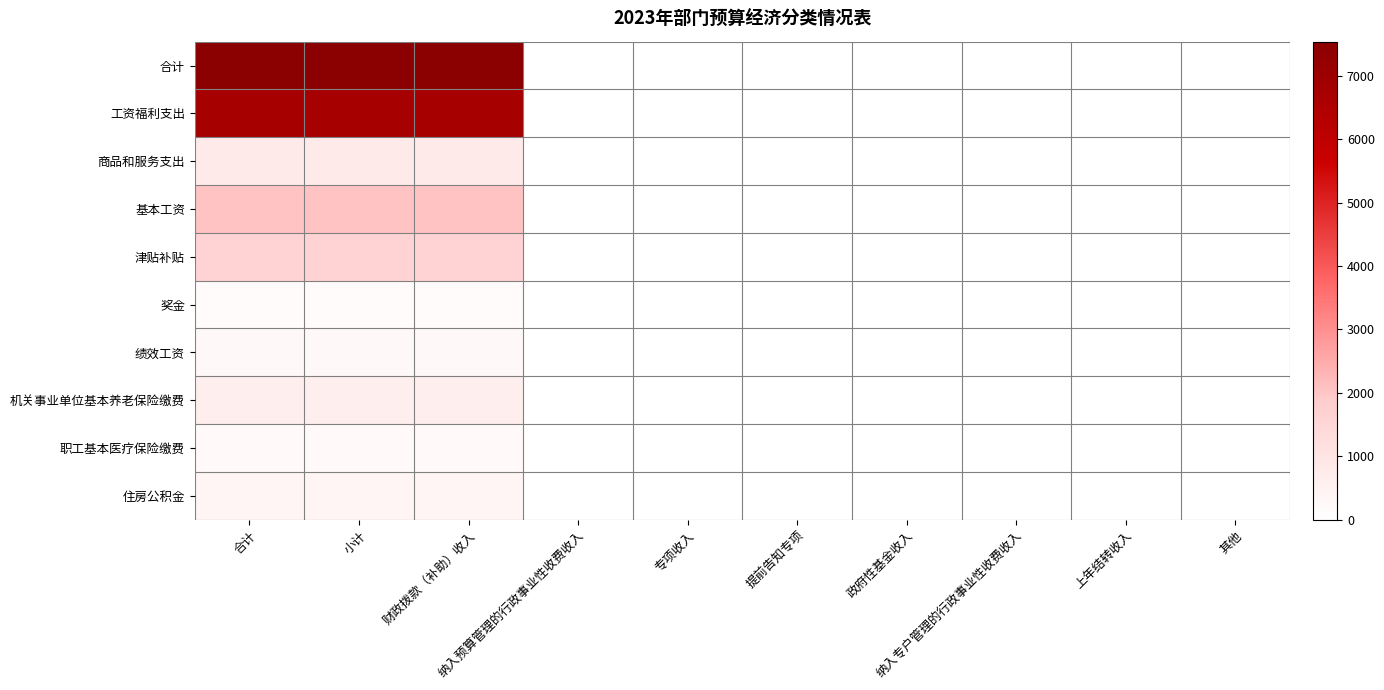

Reading left to right, extract all data points from this chart.

合计: 合计=7536.8	小计=7536.8	财政拨款（补助）收入=7536.8	纳入预算管理的行政事业性收费收入=0.0	专项收入=0.0	提前告知专项=0.0	政府性基金收入=0.0	纳入专户管理的行政事业性收费收入=0.0	上年结转收入=0.0	其他=0.0
工资福利支出: 合计=6720.6	小计=6720.6	财政拨款（补助）收入=6720.6	纳入预算管理的行政事业性收费收入=0.0	专项收入=0.0	提前告知专项=0.0	政府性基金收入=0.0	纳入专户管理的行政事业性收费收入=0.0	上年结转收入=0.0	其他=0.0
商品和服务支出: 合计=773.5	小计=773.5	财政拨款（补助）收入=773.5	纳入预算管理的行政事业性收费收入=0.0	专项收入=0.0	提前告知专项=0.0	政府性基金收入=0.0	纳入专户管理的行政事业性收费收入=0.0	上年结转收入=0.0	其他=0.0
基本工资: 合计=2049.9	小计=2049.9	财政拨款（补助）收入=2049.9	纳入预算管理的行政事业性收费收入=0.0	专项收入=0.0	提前告知专项=0.0	政府性基金收入=0.0	纳入专户管理的行政事业性收费收入=0.0	上年结转收入=0.0	其他=0.0
津贴补贴: 合计=1634.3	小计=1634.3	财政拨款（补助）收入=1634.3	纳入预算管理的行政事业性收费收入=0.0	专项收入=0.0	提前告知专项=0.0	政府性基金收入=0.0	纳入专户管理的行政事业性收费收入=0.0	上年结转收入=0.0	其他=0.0
奖金: 合计=155.0	小计=155.0	财政拨款（补助）收入=155.0	纳入预算管理的行政事业性收费收入=0.0	专项收入=0.0	提前告知专项=0.0	政府性基金收入=0.0	纳入专户管理的行政事业性收费收入=0.0	上年结转收入=0.0	其他=0.0
绩效工资: 合计=263.5	小计=263.5	财政拨款（补助）收入=263.5	纳入预算管理的行政事业性收费收入=0.0	专项收入=0.0	提前告知专项=0.0	政府性基金收入=0.0	纳入专户管理的行政事业性收费收入=0.0	上年结转收入=0.0	其他=0.0
机关事业单位基本养老保险缴费: 合计=647.4	小计=647.4	财政拨款（补助）收入=647.4	纳入预算管理的行政事业性收费收入=0.0	专项收入=0.0	提前告知专项=0.0	政府性基金收入=0.0	纳入专户管理的行政事业性收费收入=0.0	上年结转收入=0.0	其他=0.0
职工基本医疗保险缴费: 合计=221.4	小计=221.4	财政拨款（补助）收入=221.4	纳入预算管理的行政事业性收费收入=0.0	专项收入=0.0	提前告知专项=0.0	政府性基金收入=0.0	纳入专户管理的行政事业性收费收入=0.0	上年结转收入=0.0	其他=0.0
住房公积金: 合计=363.9	小计=363.9	财政拨款（补助）收入=363.9	纳入预算管理的行政事业性收费收入=0.0	专项收入=0.0	提前告知专项=0.0	政府性基金收入=0.0	纳入专户管理的行政事业性收费收入=0.0	上年结转收入=0.0	其他=0.0